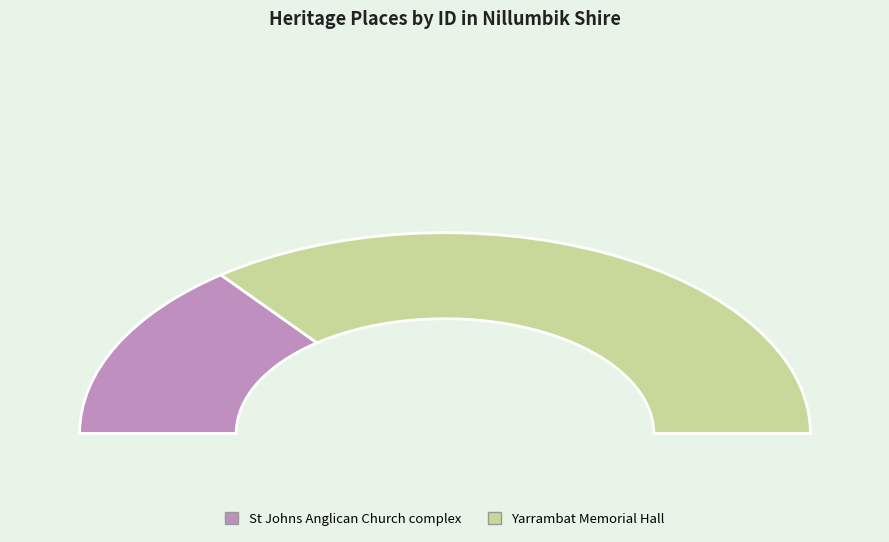

To the nearest percent, what is the combined percentage of Yarrambat Memorial Hall and St Johns Anglican Church complex?

100%